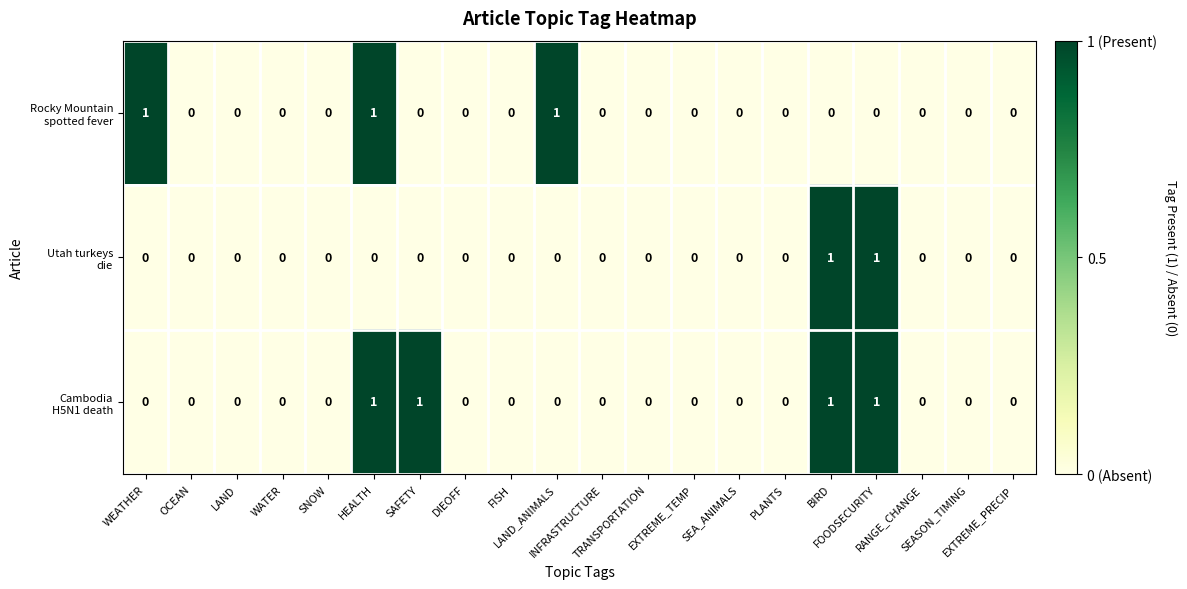

Which series has the largest range (max minus min)?

Rocky Mountain spotted fever